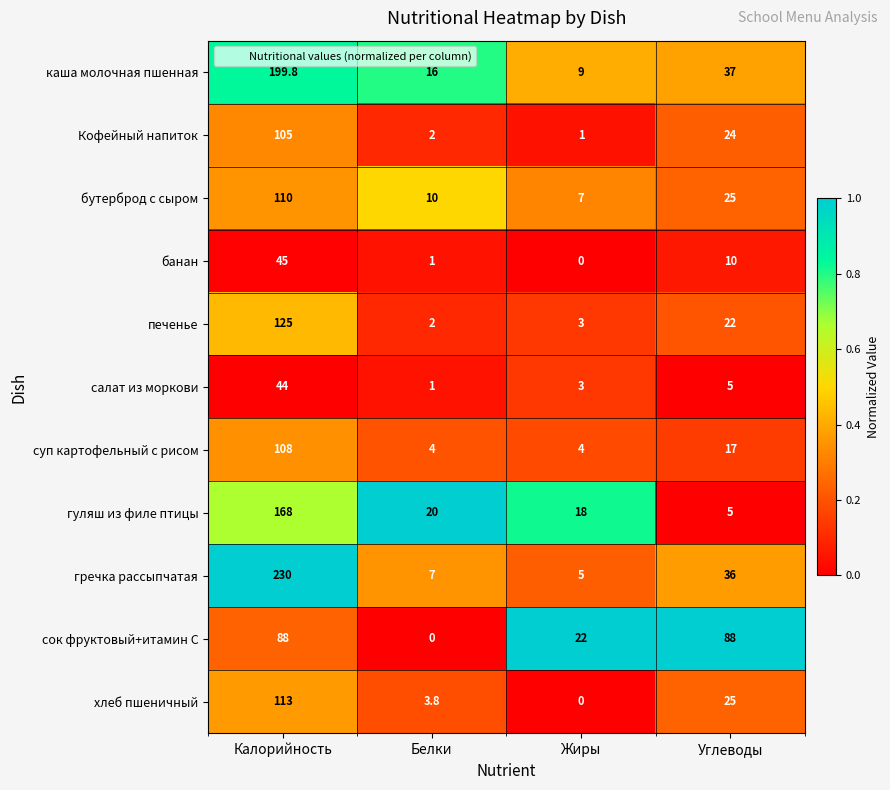

How many categories are shown in the chart?

4